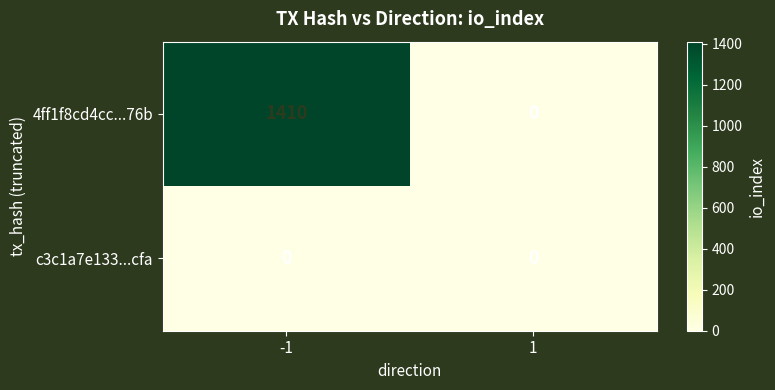

What is the greatest value displayed?

1410